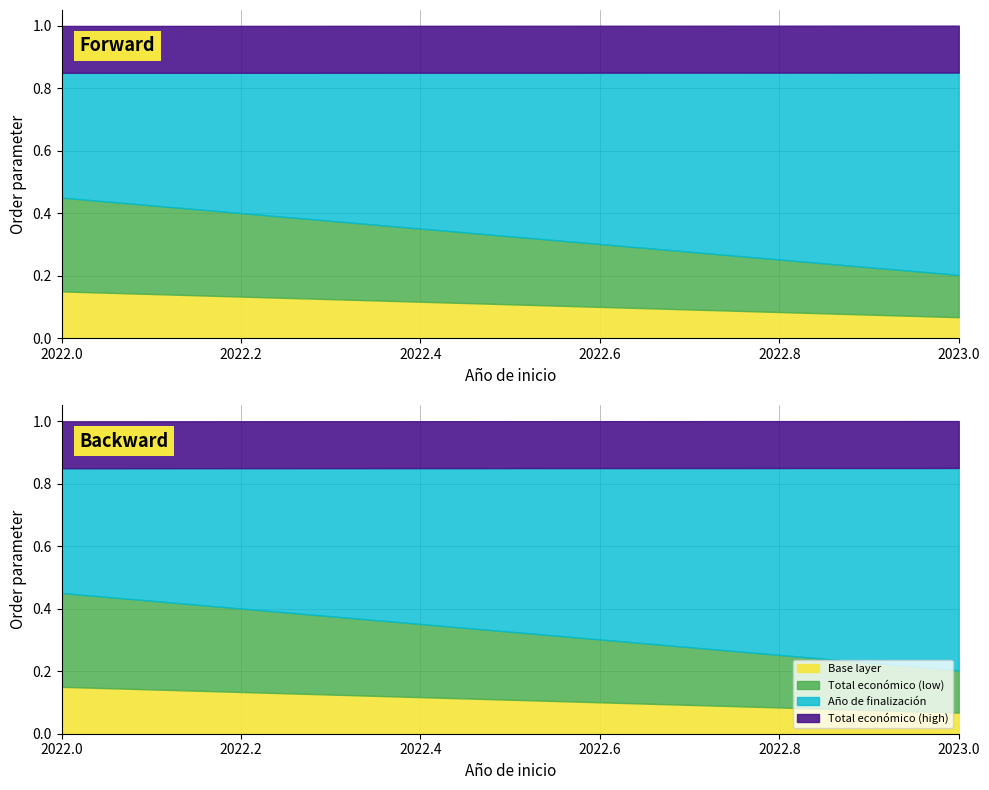

Between 2023 and 2022, which is larger?

2022